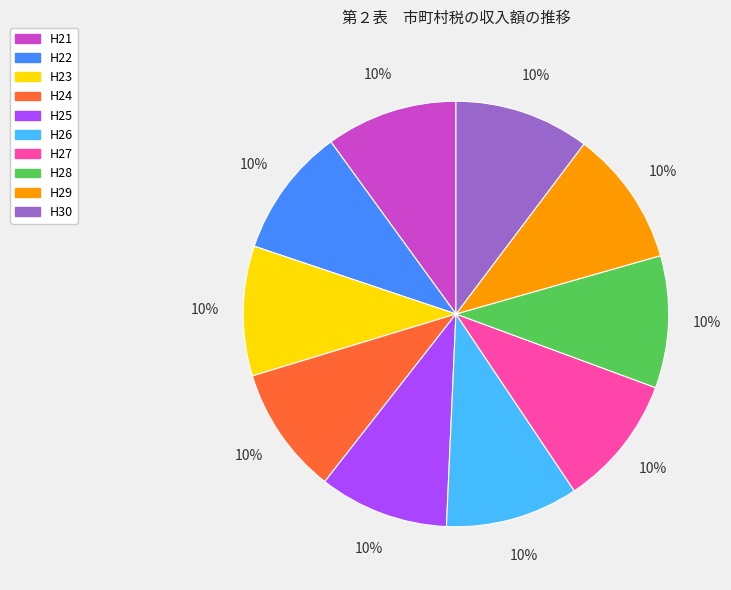

True or false: H23 accounts for 16% of the total.

False